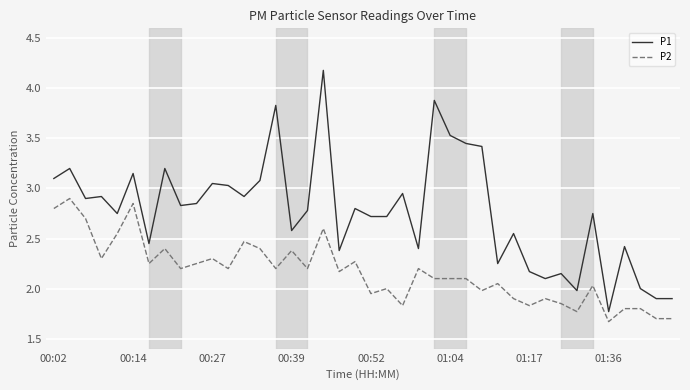

Which series has the largest total across all categories?

P1